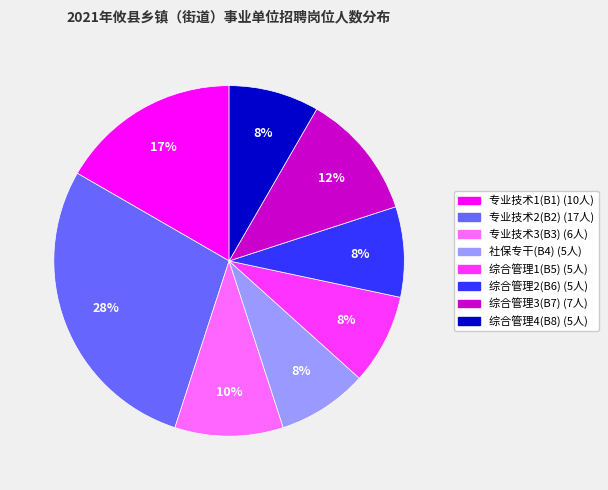

Does 专业技术3(B3) account for over 50% of the chart?

No